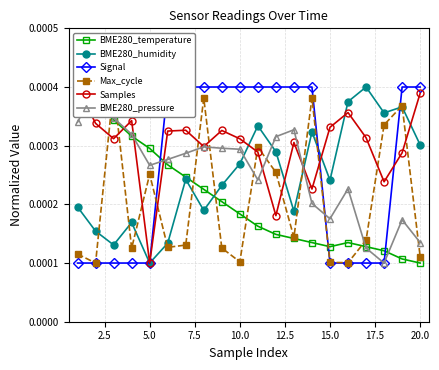

How many interior local peaks does the BME280_pressure series have?

5